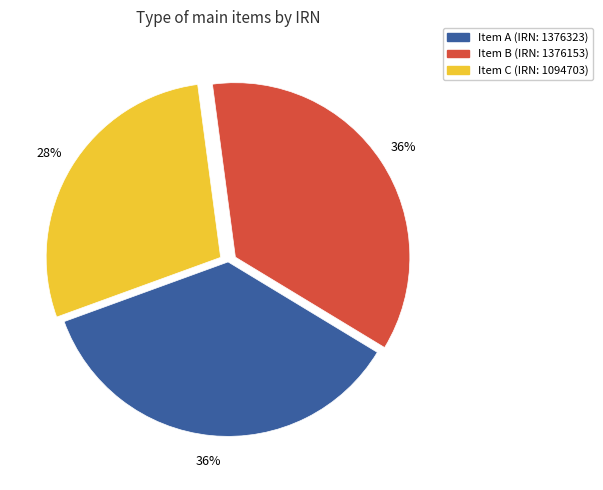

To the nearest percent, what is the combined percentage of Item B (IRN: 1376153) and Item A (IRN: 1376323)?

72%